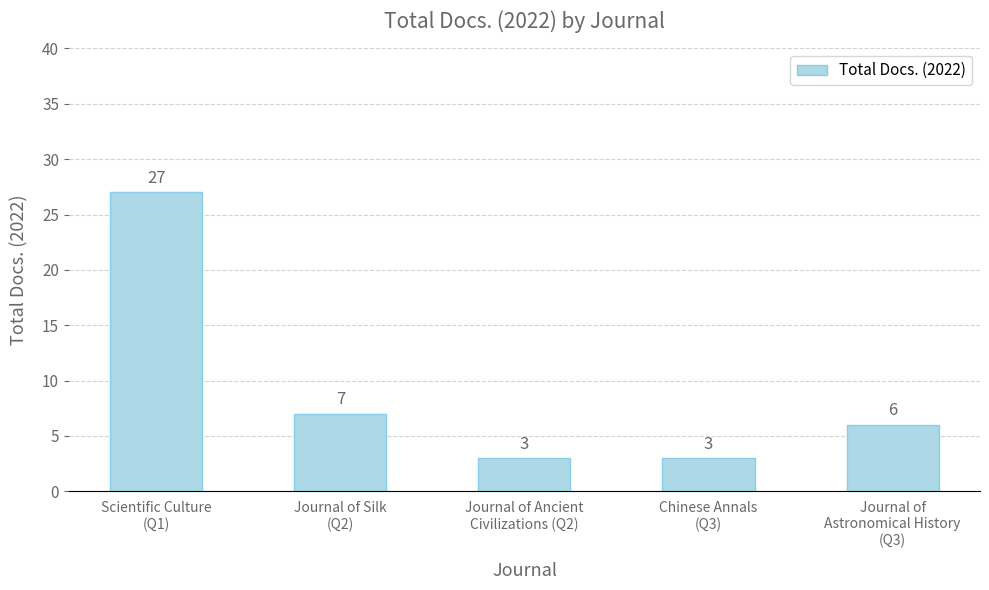

What is the sum of all values?

46